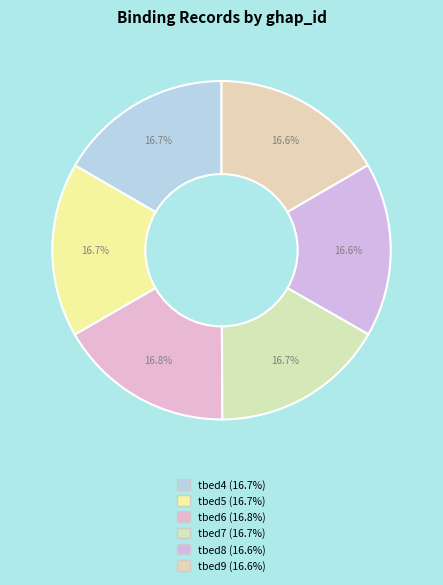

Does tbed5 account for over 50% of the chart?

No